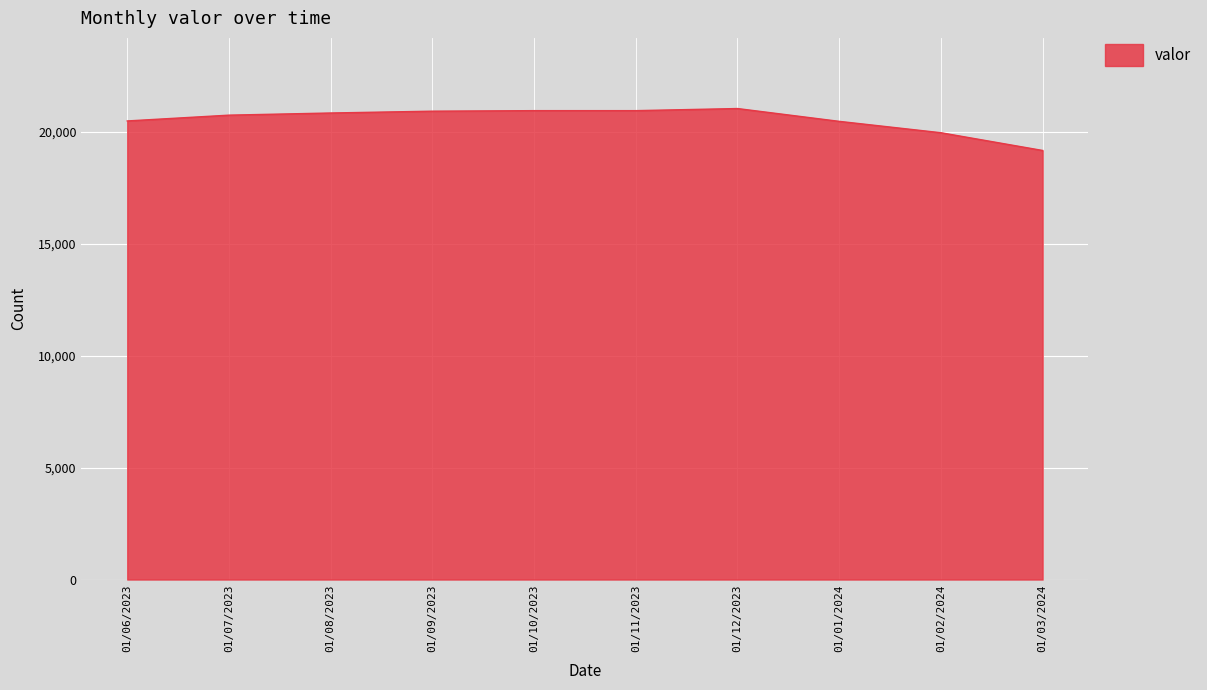

How many categories are shown in the chart?

10